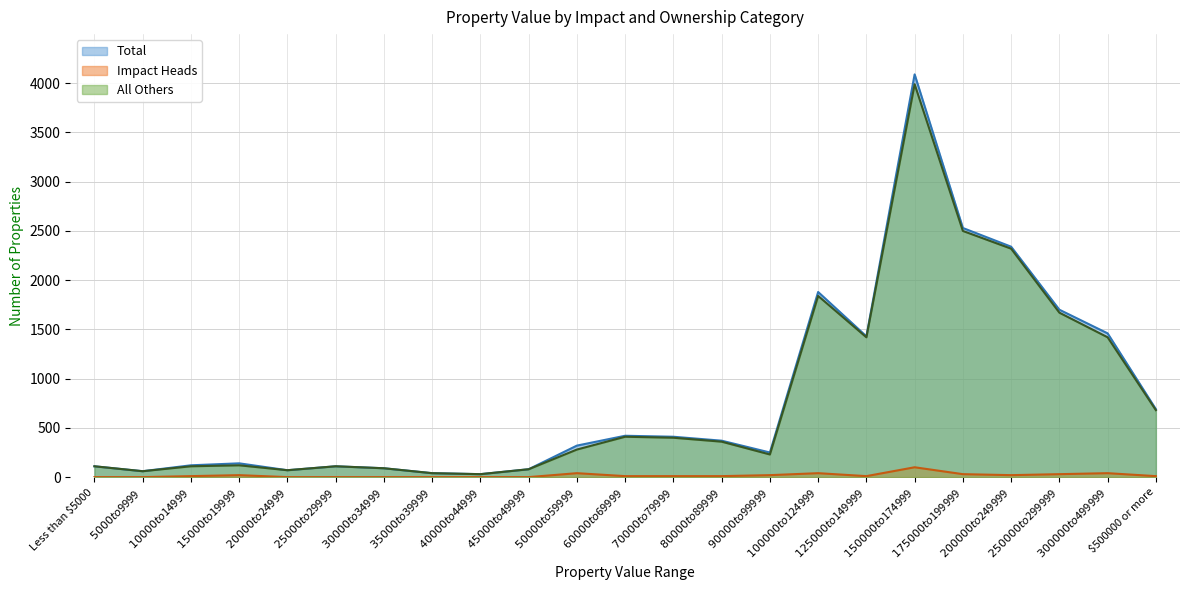

True or false: Total has more than 2 points higher than both neighbors.

True